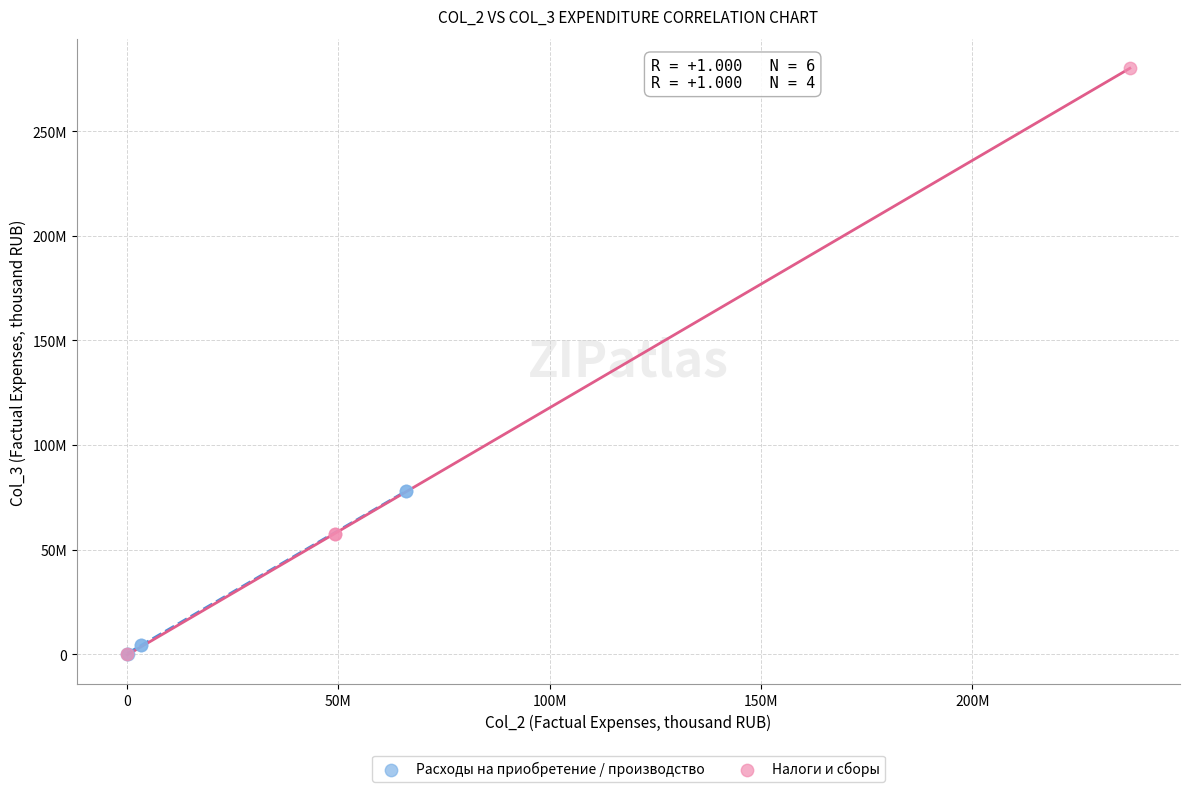

What are all the series names shown in the legend?

Расходы на приобретение / производство, Налоги и сборы